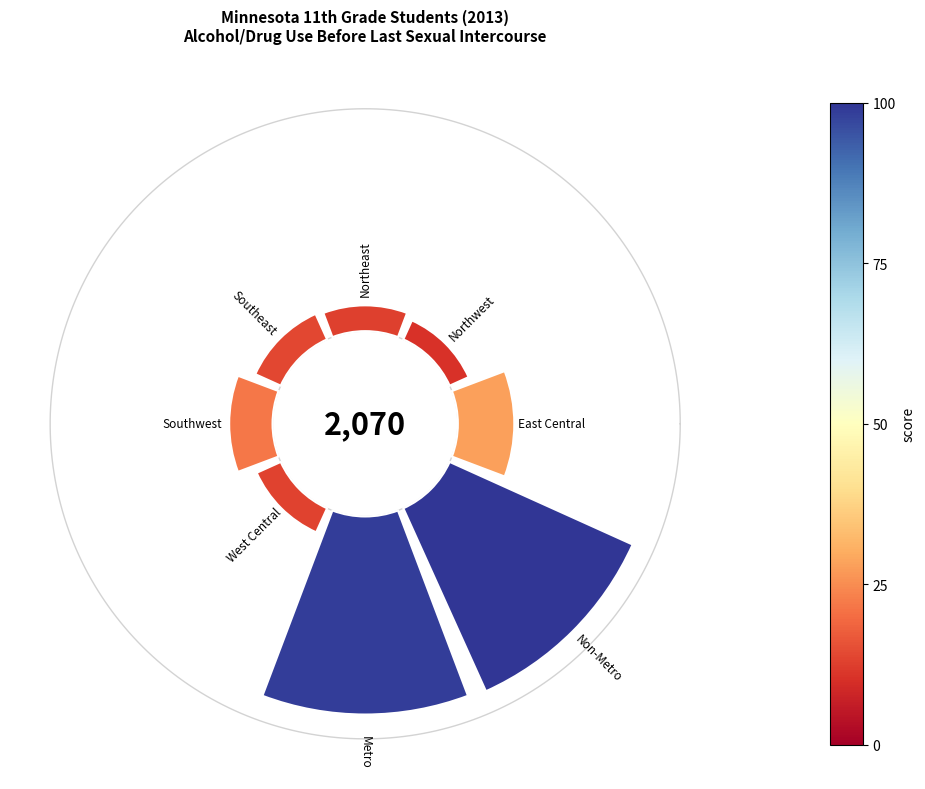

Is the sum of East Central and Northwest greater than half?

No